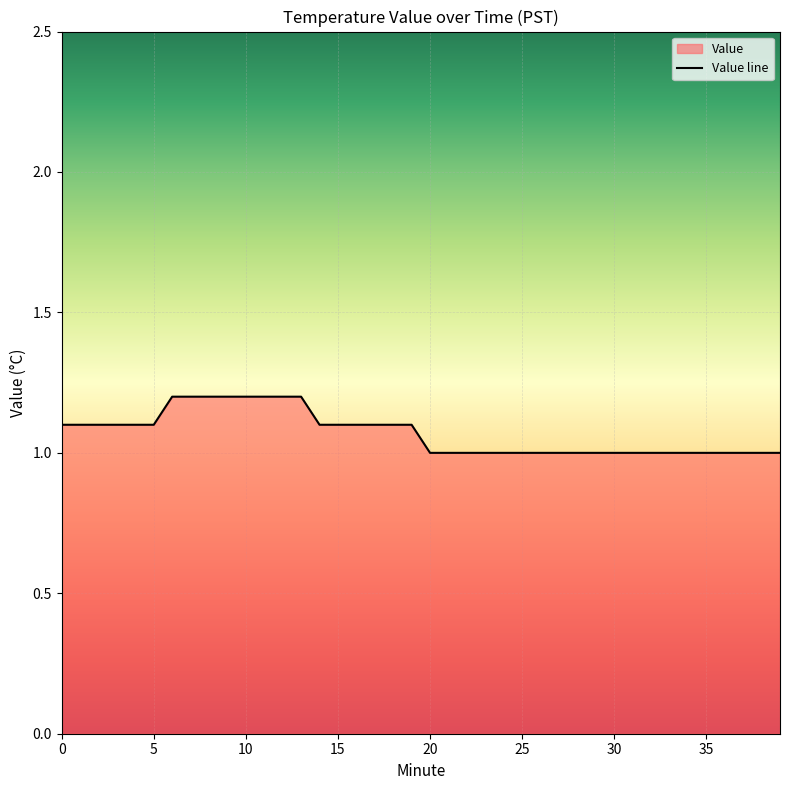

Count the number of categories in the chart.

40